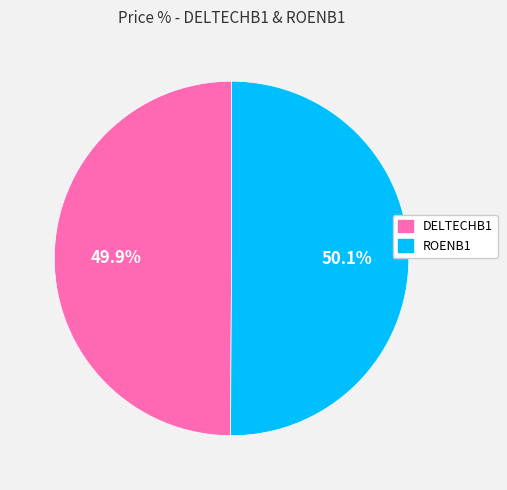

Is the sum of ROENB1 and DELTECHB1 greater than half?

Yes